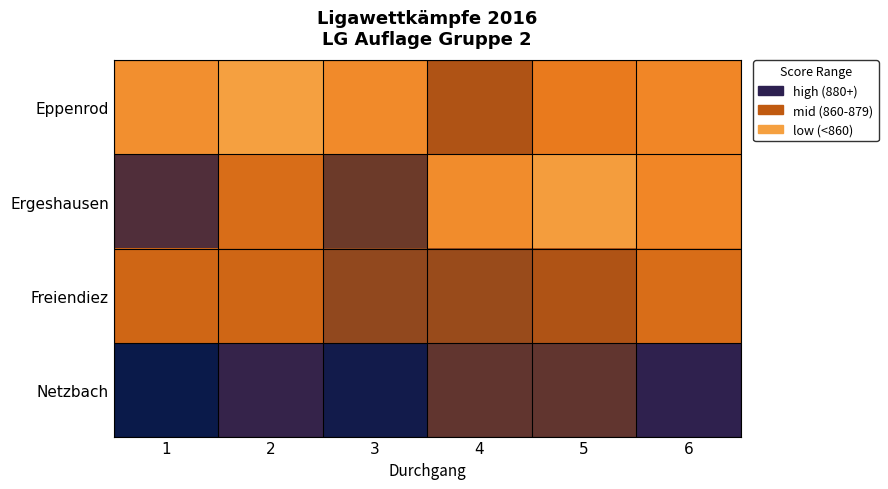

What is the difference between the highest and lowest values at 6?

36